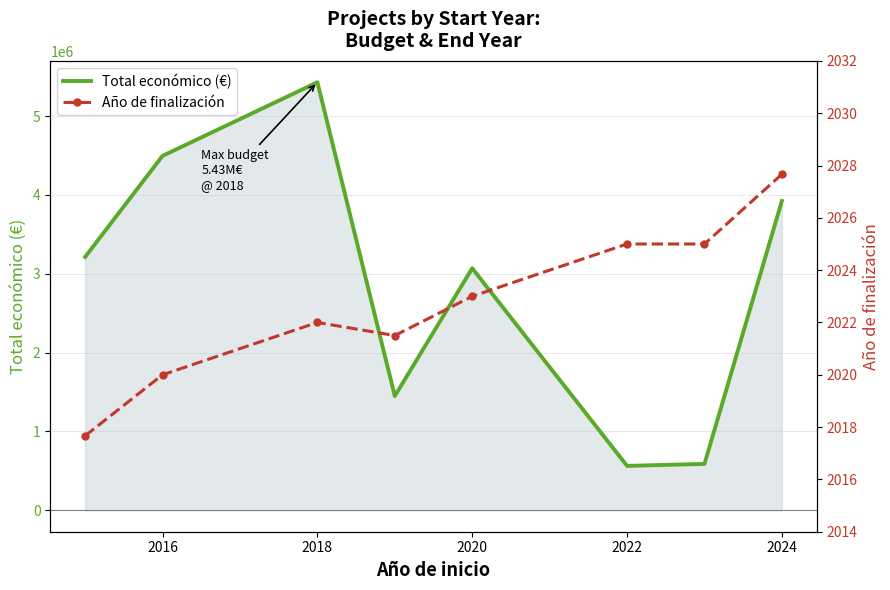

Where is Total económico (€) nearest to the value 2996023?

2020